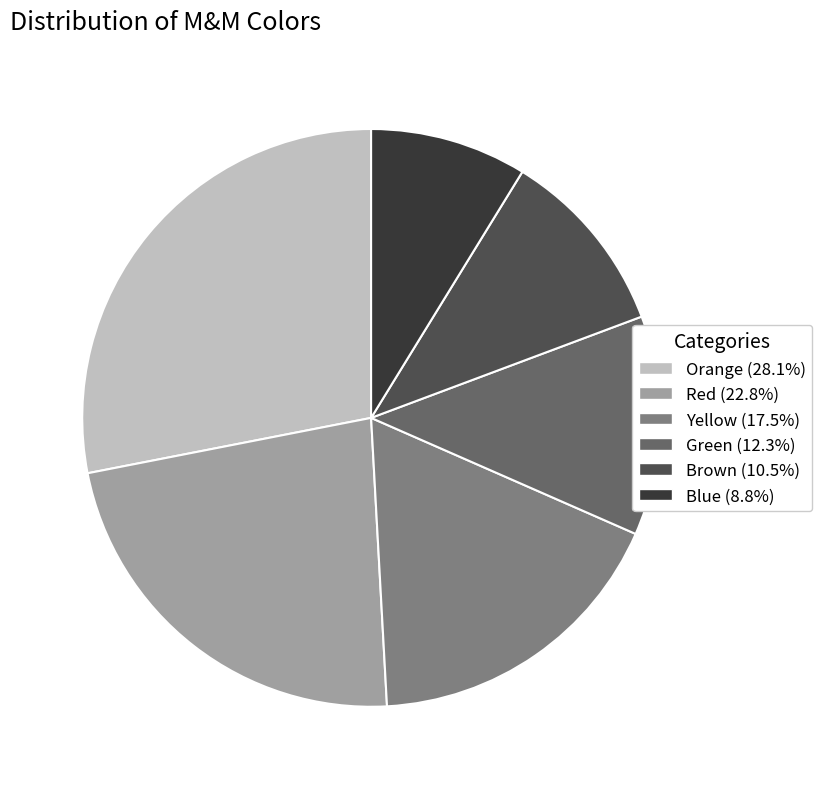

Rank the categories by value from lowest to highest.

Blue, Brown, Green, Yellow, Red, Orange